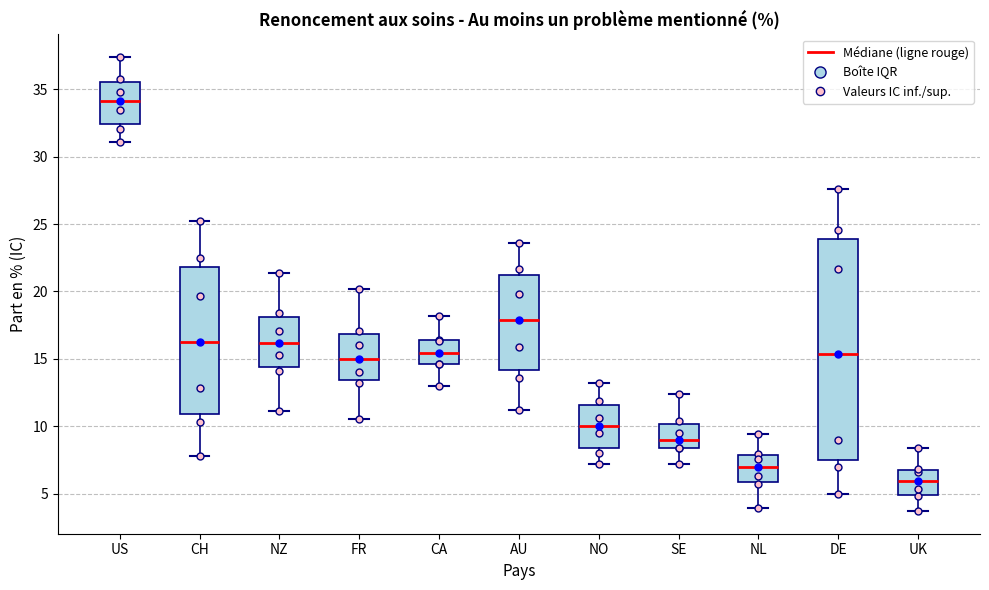

Reading left to right, read every box against the y-axis: the position of its median line, the range the box covers, and the ends of its whiskers. The values are not printed on the chart, so give them approximately, as read against the axis.

US: median 34.0, box 32.5 to 35.5, whiskers 31.0 to 37.5
CH: median 16.5, box 11.0 to 22.0, whiskers 8.0 to 25.0
NZ: median 16.0, box 14.5 to 18.0, whiskers 11.0 to 21.5
FR: median 15.0, box 13.5 to 17.0, whiskers 10.5 to 20.0
CA: median 15.5, box 14.5 to 16.5, whiskers 13.0 to 18.0
AU: median 18.0, box 14.0 to 21.0, whiskers 11.0 to 23.5
NO: median 10.0, box 8.5 to 11.5, whiskers 7.0 to 13.0
SE: median 9.0, box 8.5 to 10.0, whiskers 7.0 to 12.5
NL: median 7.0, box 6.0 to 8.0, whiskers 4.0 to 9.5
DE: median 15.5, box 7.5 to 24.0, whiskers 5.0 to 27.5
UK: median 6.0, box 5.0 to 7.0, whiskers 3.5 to 8.5